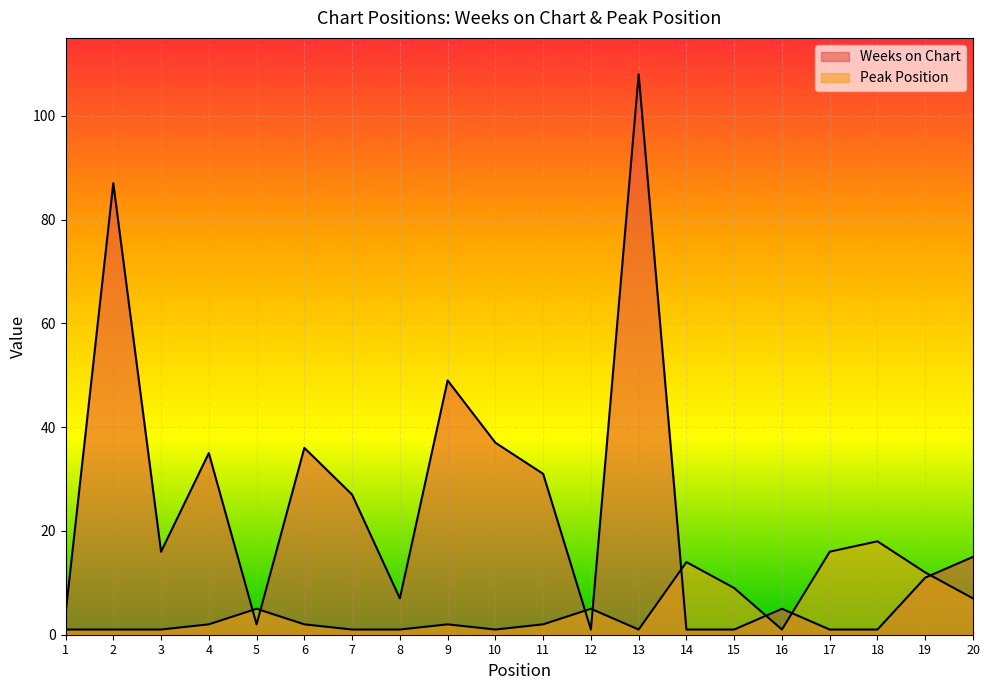

What are all the series names shown in the legend?

Weeks on Chart, Peak Position